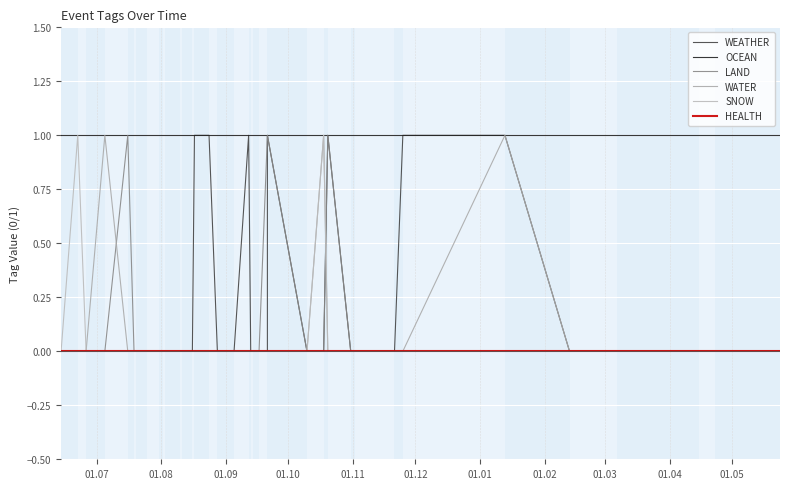

How many data points does each series have?

40